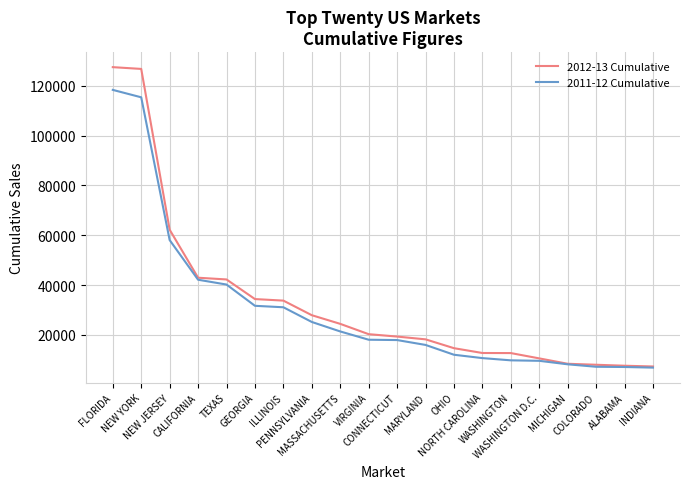

How many series are shown in this chart?

2